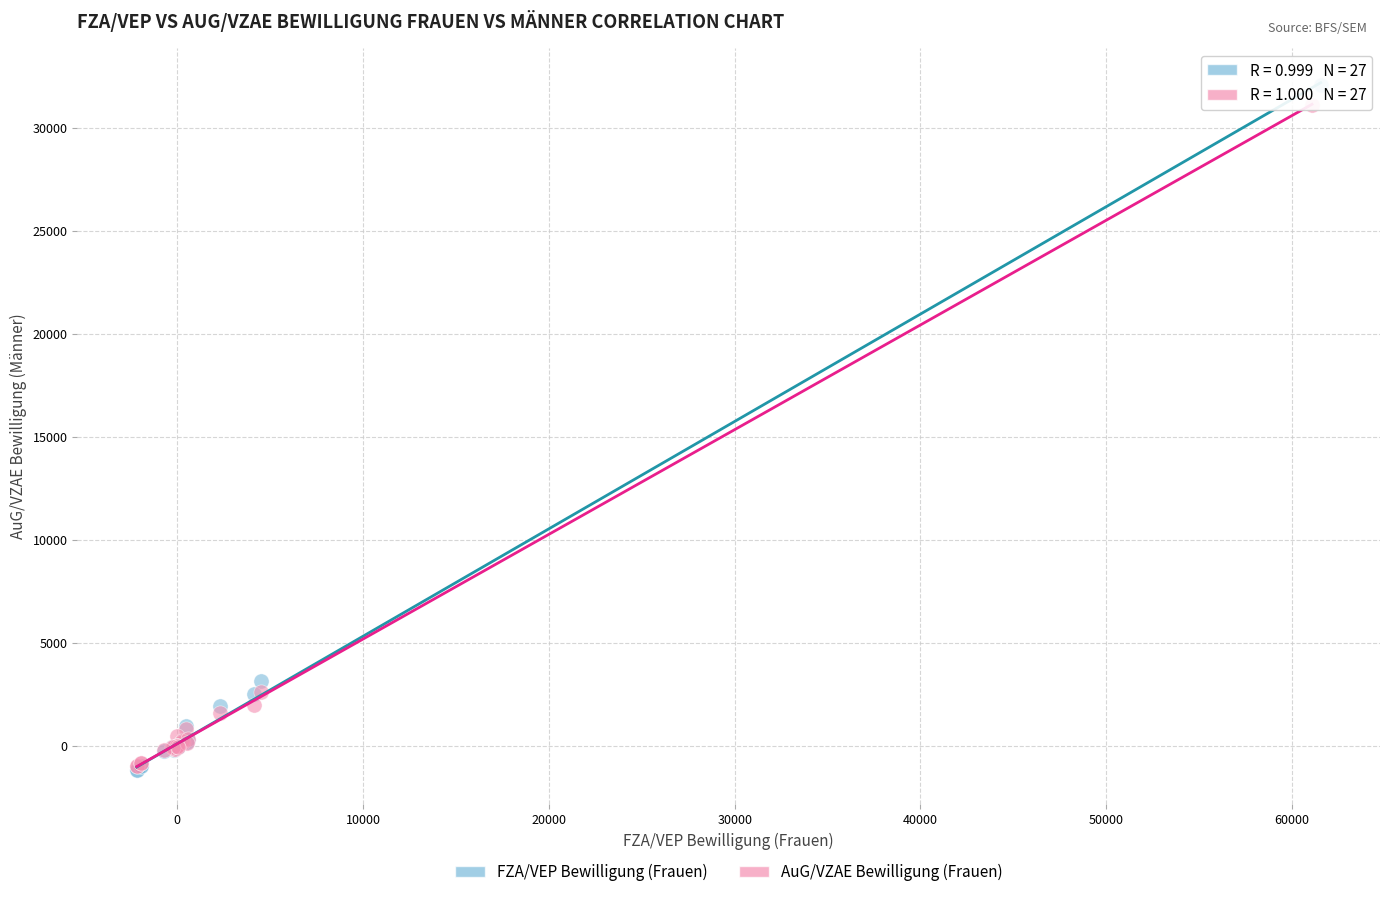

Which series has the largest Y range (max minus min)?

FZA/VEP Bewilligung (Frauen)